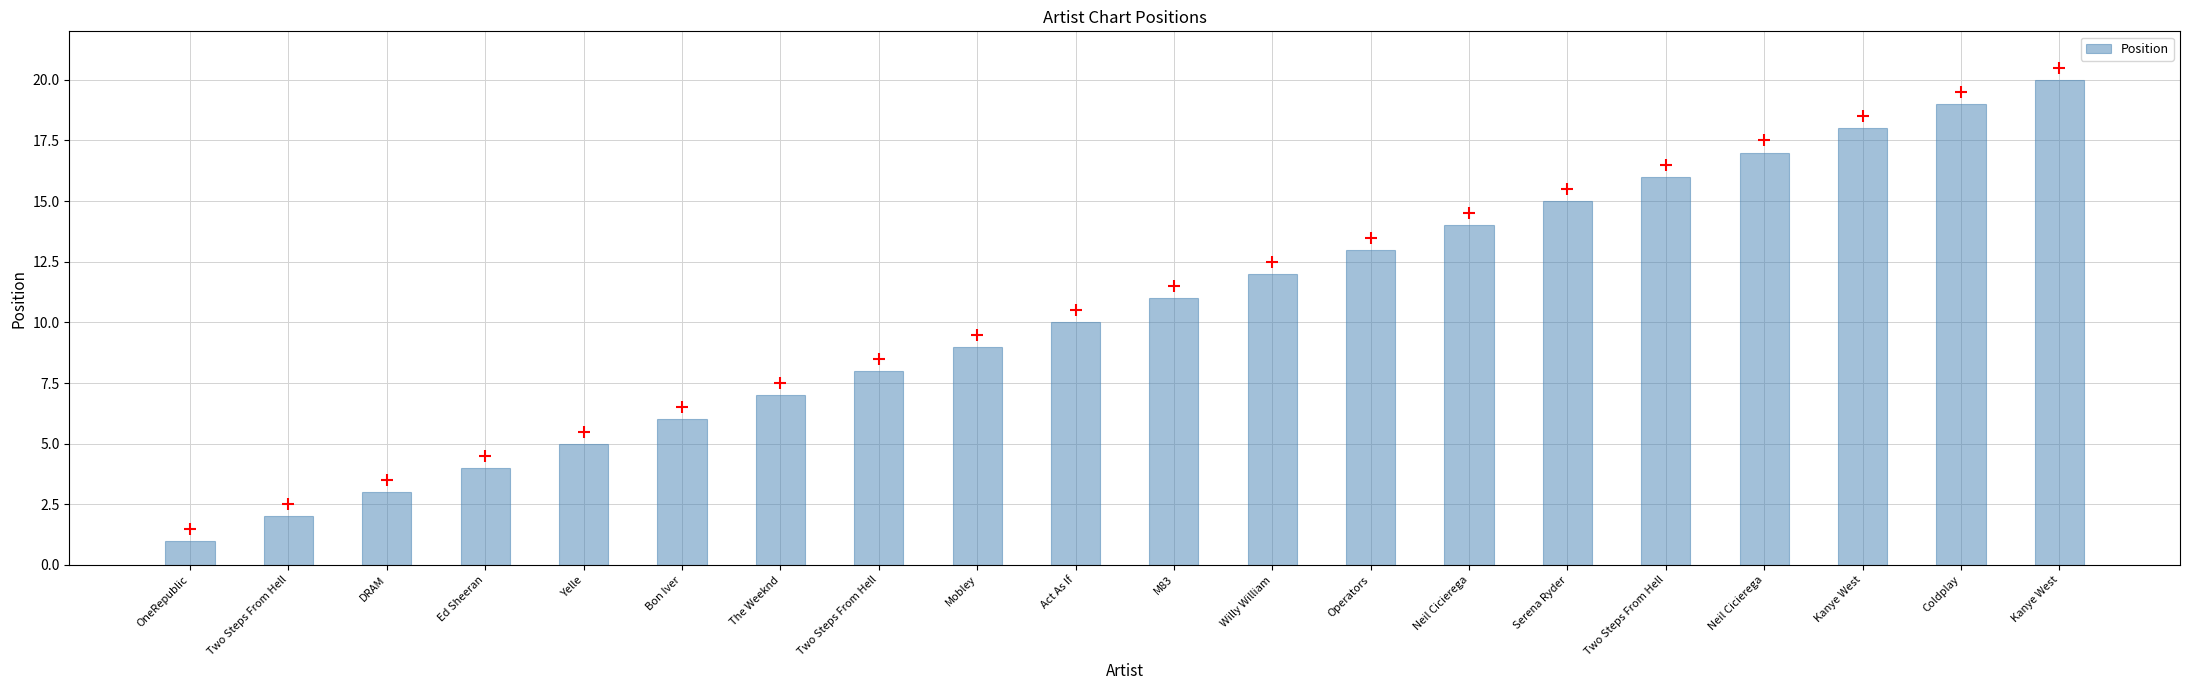

What is the smallest value displayed?

1